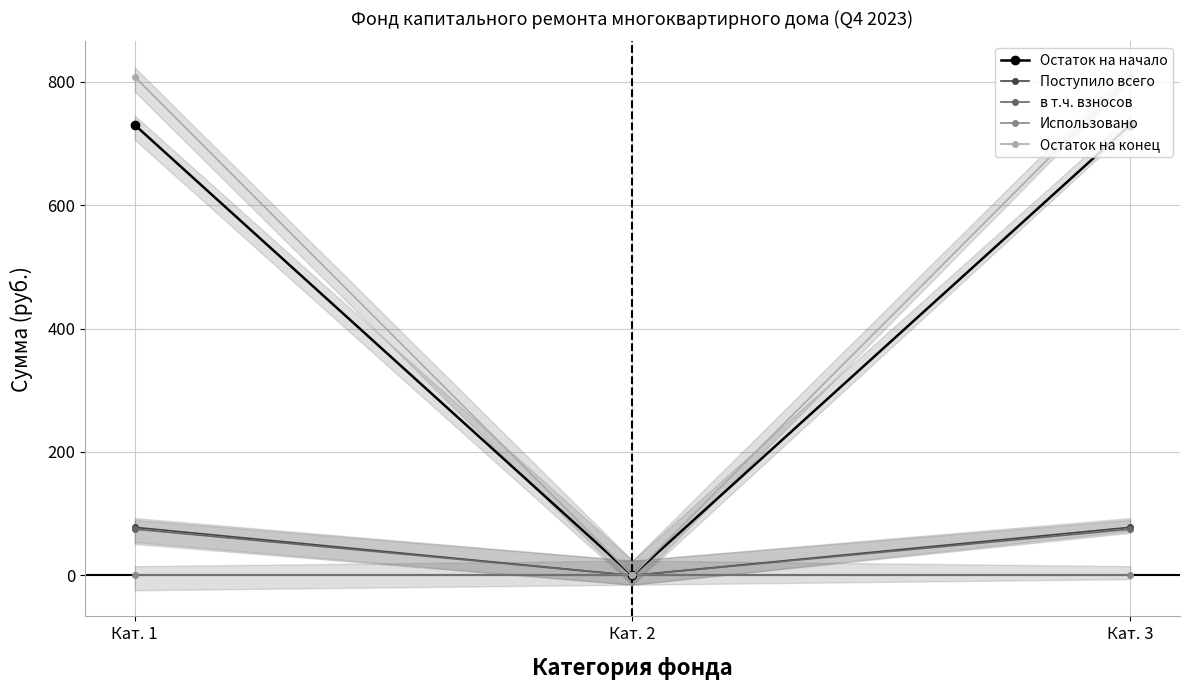

What is the greatest value displayed?

807.9